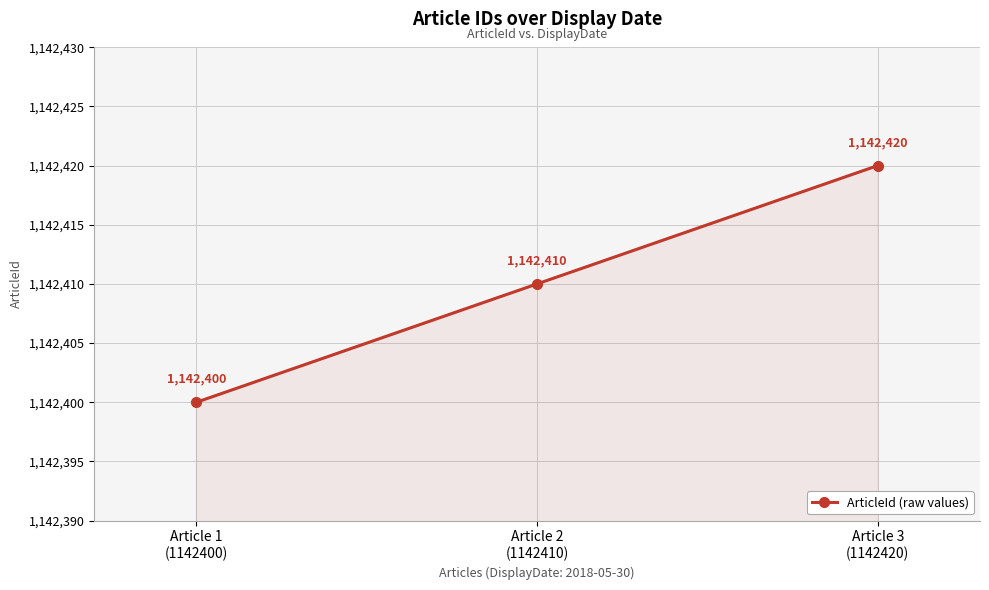

Rank the categories by value from highest to lowest.

Article 3
(1142420), Article 2
(1142410), Article 1
(1142400)